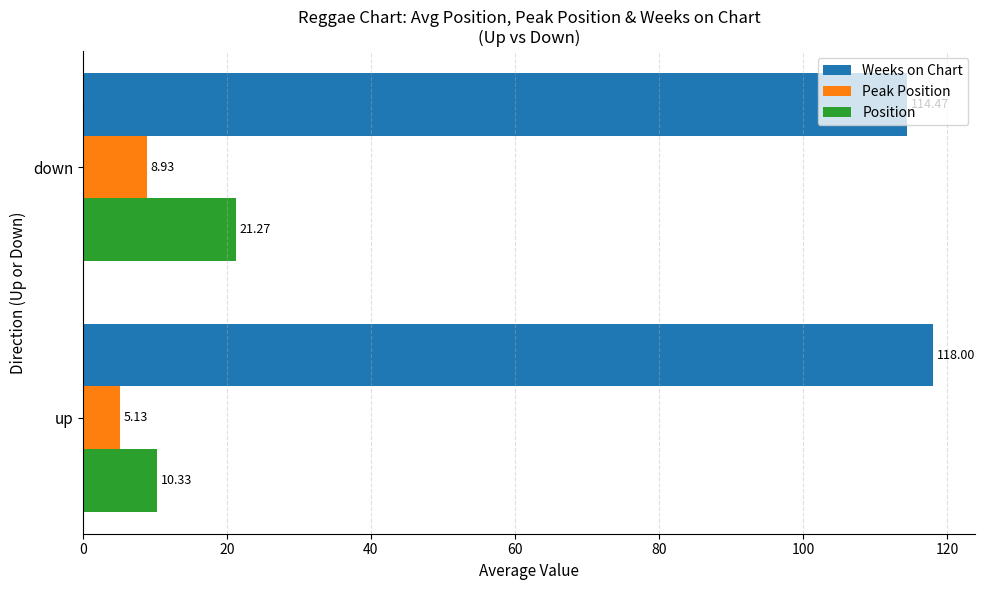

What is the spread (max minus min) of values at up?

112.9